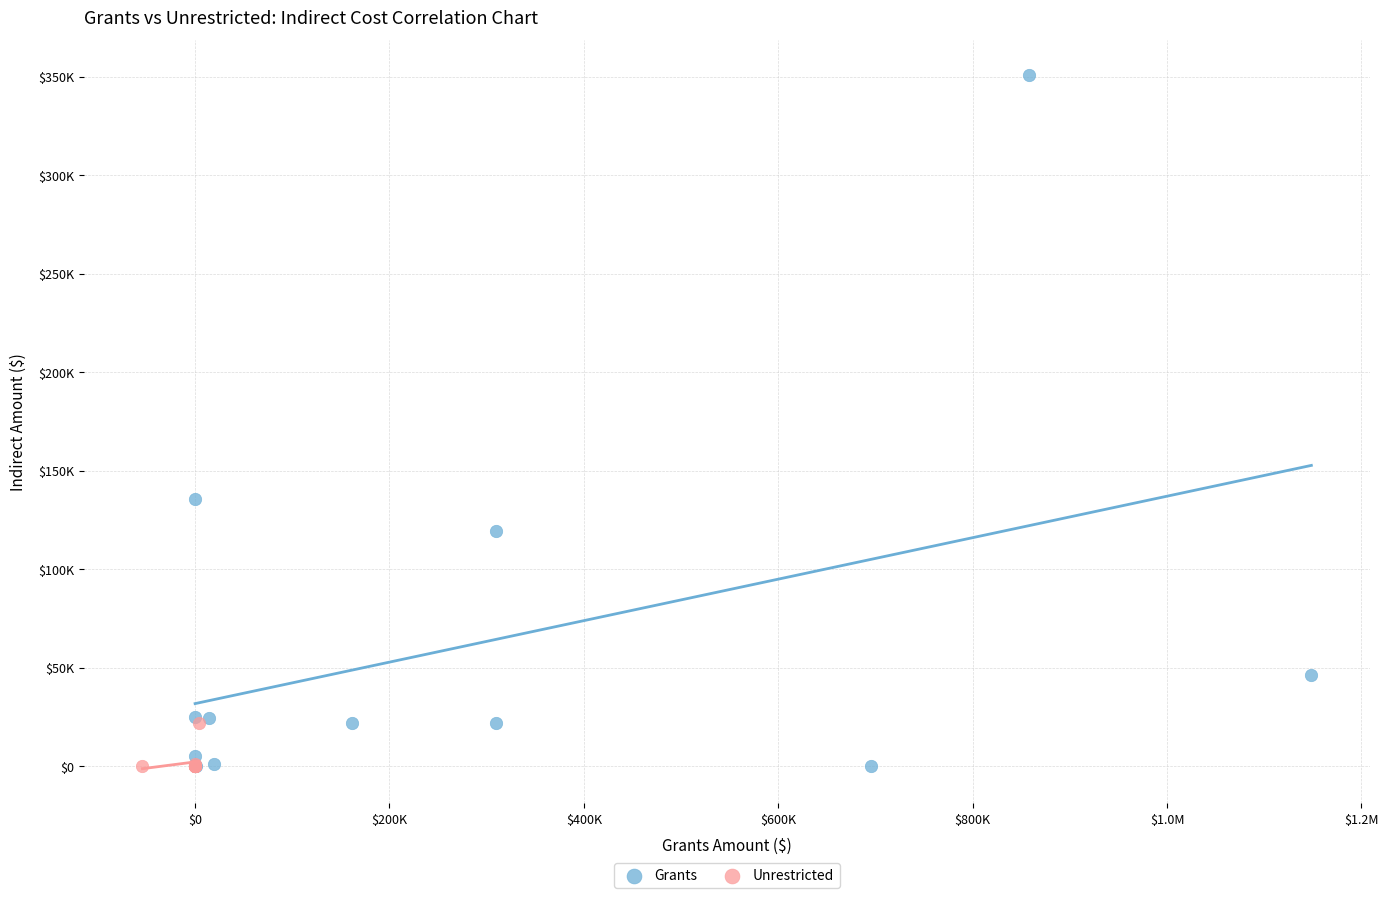

What are all the series names shown in the legend?

Grants, Unrestricted